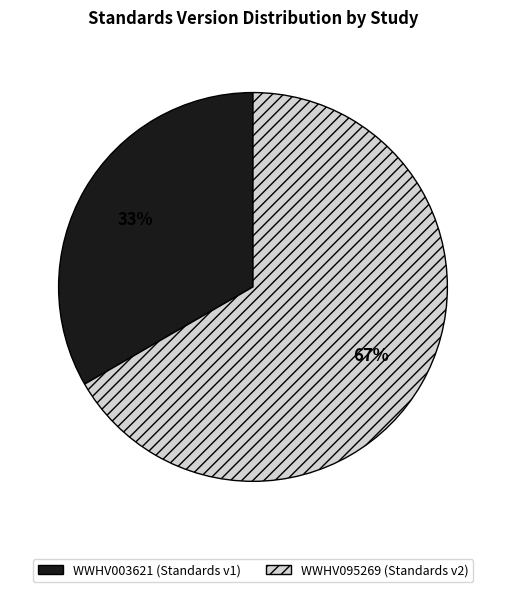

Is it true that WWHV095269 is 77% of the pie?

False